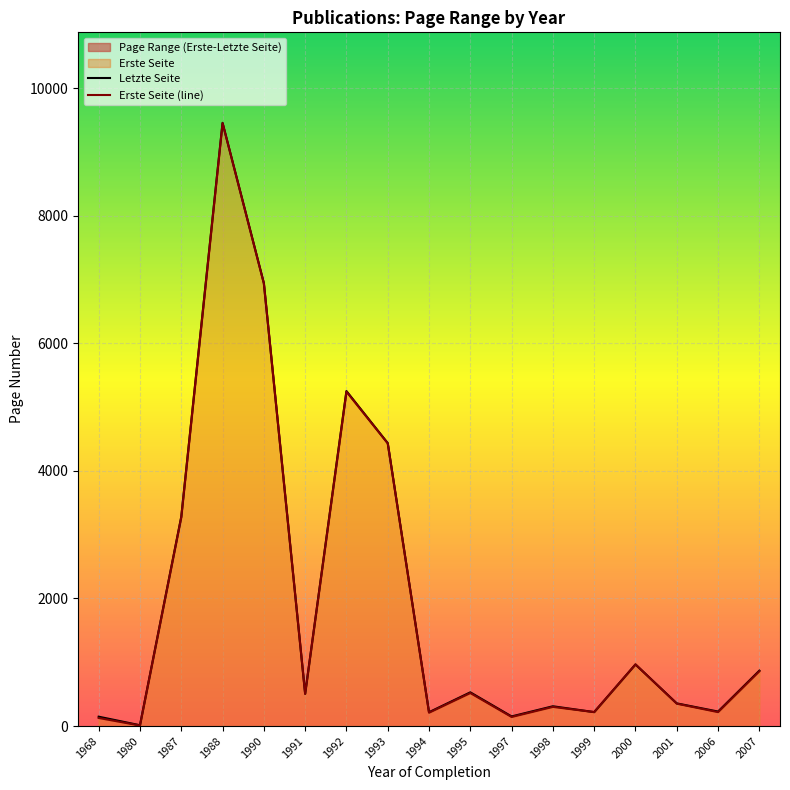

At which label is Erste Seite (line) closest to 4730?

1993